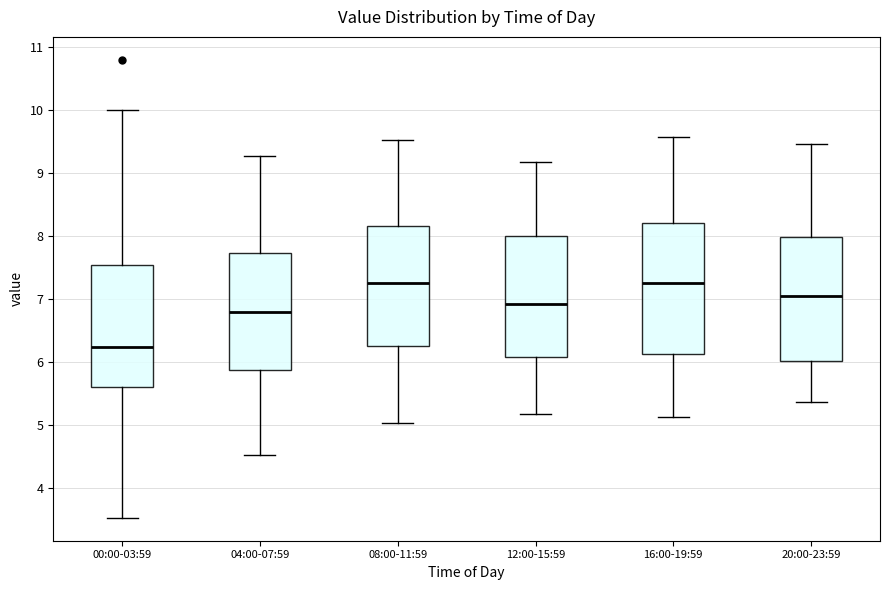

Where does the median line of the box for 20:00-23:59 sit on the y-axis? The values are not printed on the chart, so give them approximately, as read against the axis.

7.1